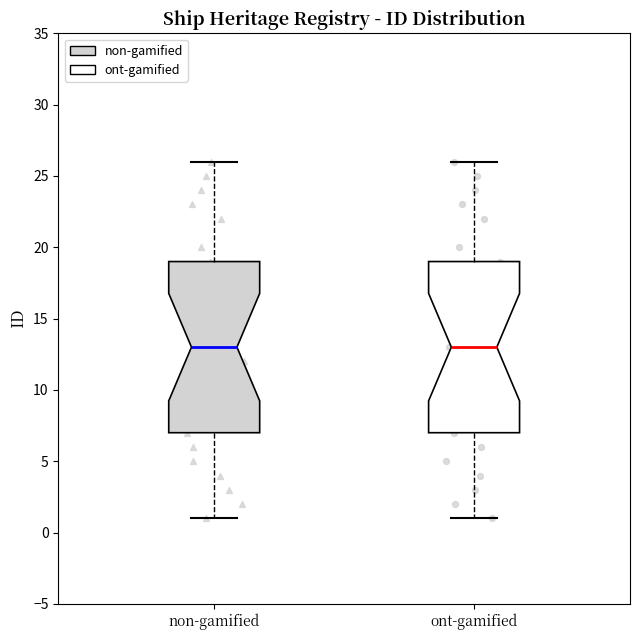

Where does the upper whisker of the box for non-gamified end on the y-axis? The values are not printed on the chart, so give them approximately, as read against the axis.

26